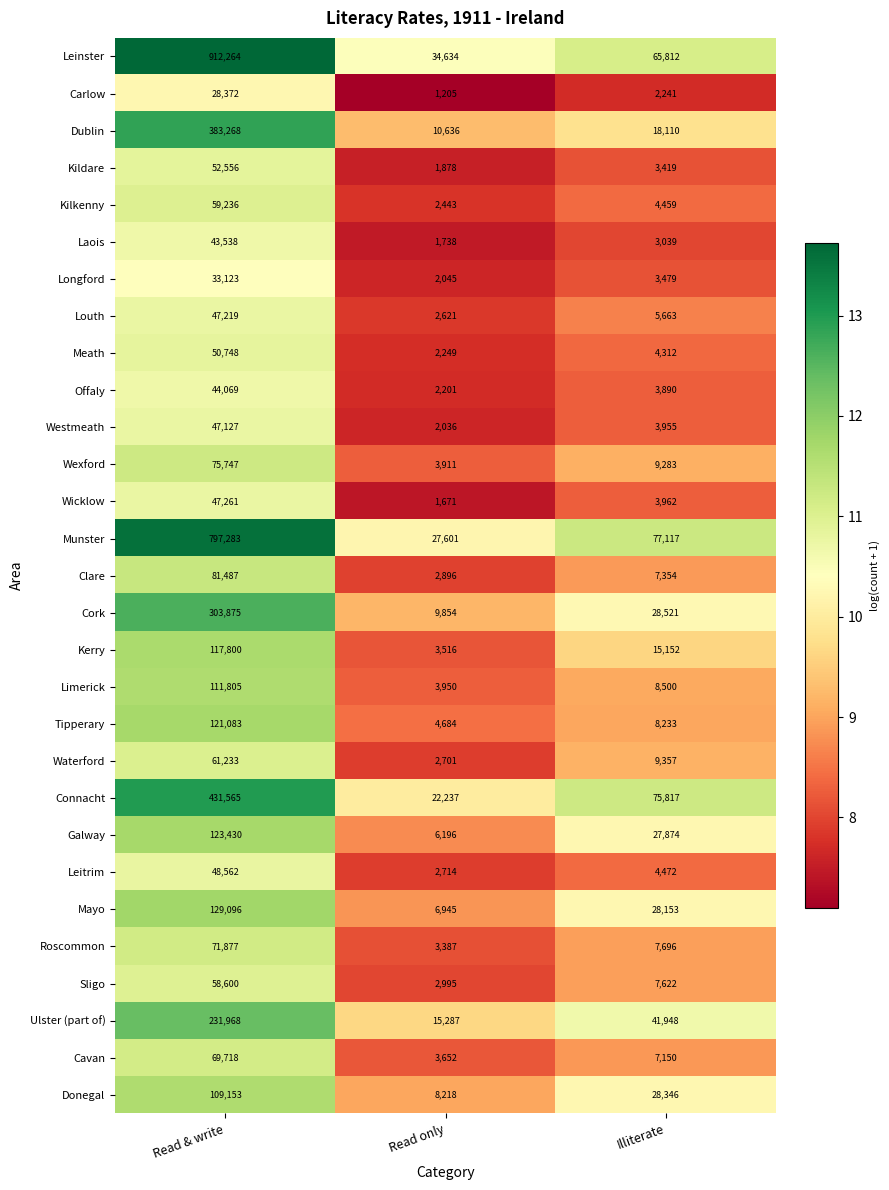

Count the number of categories in the chart.

3